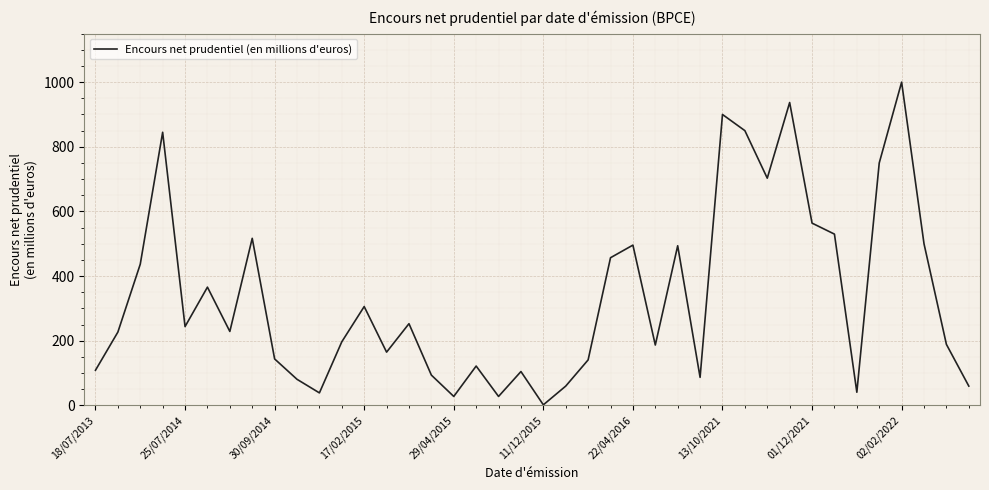

What is the greatest value displayed?

1000